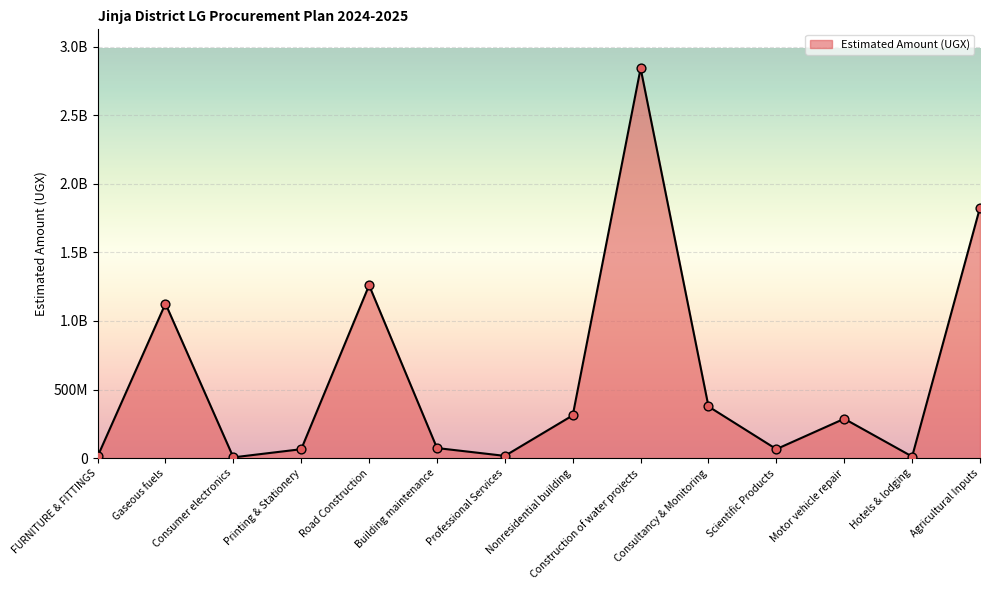

Approximately how many times larger is the value at Hotels & lodging compared to Consumer electronics?

2.0